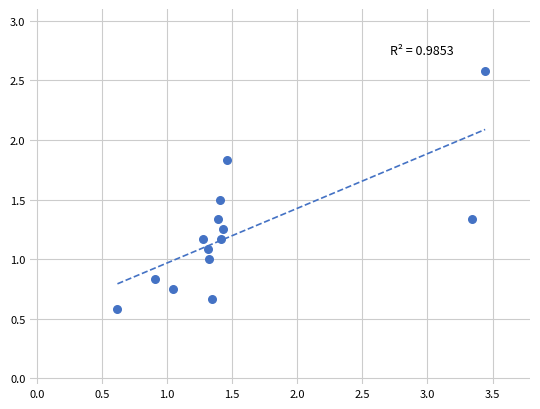

What is the range of Y values (max minus min)?

2.0